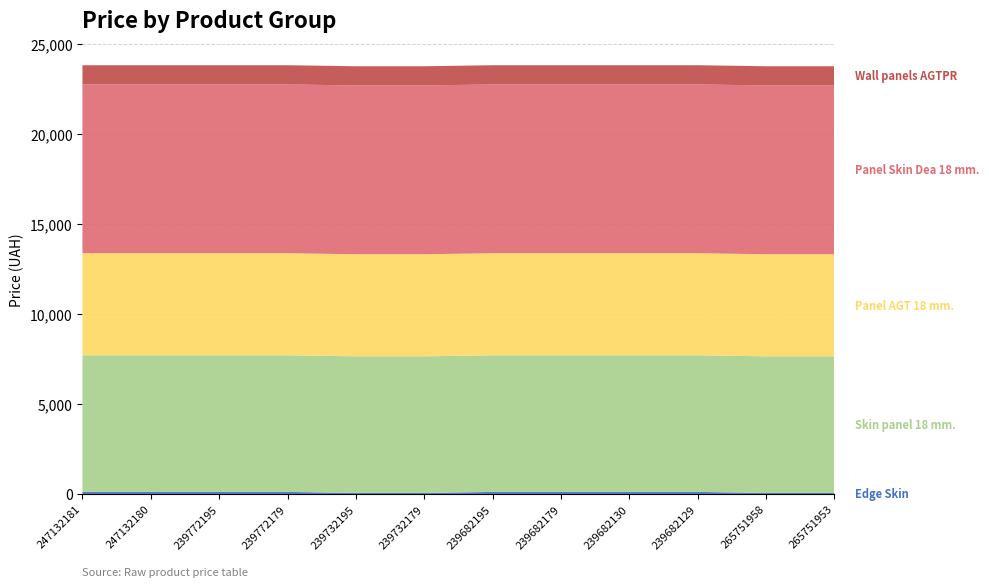

Reading left to right, transcribe all the data shown in this chart.

Edge Skin: 247132181=114.1	247132180=114.1	239772195=114.1	239772179=114.1	239732195=57.0	239732179=57.0	239682195=114.1	239682179=114.1	239682130=114.1	239682129=114.1	265751958=57.0	265751953=57.0
Skin panel 18 mm.: 247132181=7596.5	247132180=7596.5	239772195=7596.5	239772179=7596.5	239732195=7596.5	239732179=7596.5	239682195=7596.5	239682179=7596.5	239682130=7596.5	239682129=7596.5	265751958=7596.5	265751953=7596.5
Panel AGT 18 mm.: 247132181=5673.8	247132180=5673.8	239772195=5673.8	239772179=5673.8	239732195=5673.8	239732179=5673.8	239682195=5673.8	239682179=5673.8	239682130=5673.8	239682129=5673.8	265751958=5673.8	265751953=5673.8
Panel Skin Dea 18 mm.: 247132181=9384.0	247132180=9384.0	239772195=9384.0	239772179=9384.0	239732195=9384.0	239732179=9384.0	239682195=9384.0	239682179=9384.0	239682130=9384.0	239682129=9384.0	265751958=9384.0	265751953=9384.0
Wall panels AGTPR: 247132181=1067.3	247132180=1067.3	239772195=1067.3	239772179=1067.3	239732195=1067.3	239732179=1067.3	239682195=1067.3	239682179=1067.3	239682130=1067.3	239682129=1067.3	265751958=1067.3	265751953=1067.3